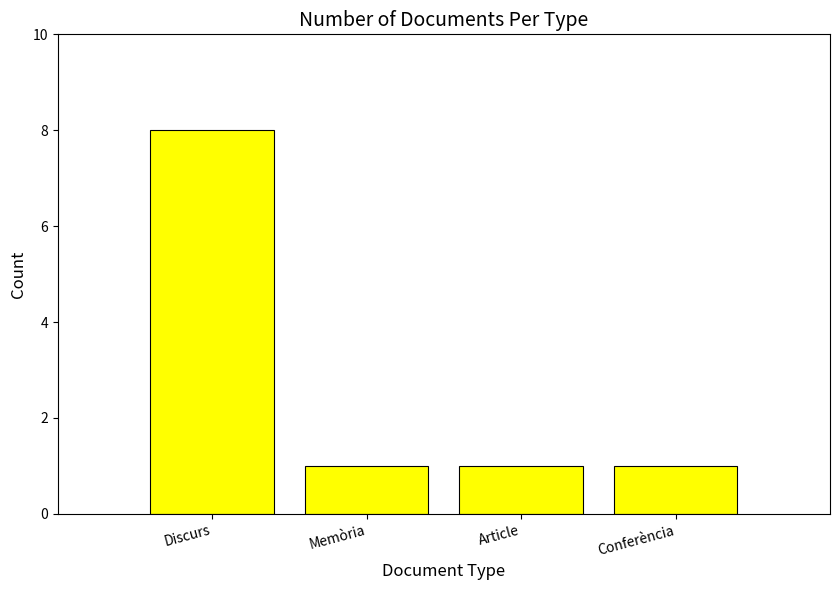

Is it true that the value at Article is 1?

True